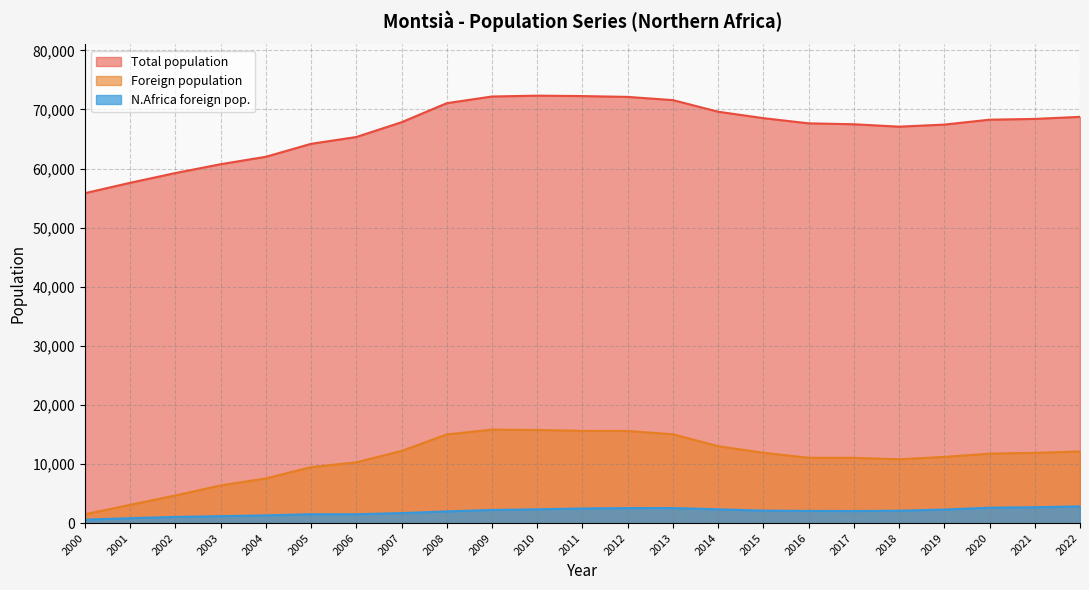

Is it true that N.Africa foreign pop. equals 1169 at 2003?

True